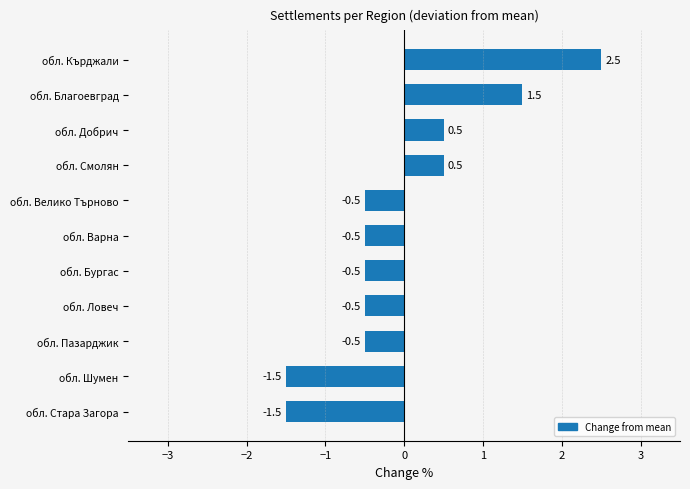

Which has a higher value, обл. Варна or обл. Смолян?

обл. Смолян